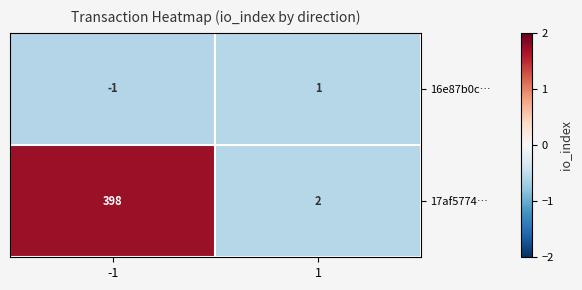

What is the difference between the maximum and minimum values in the 17af5774… series?

396